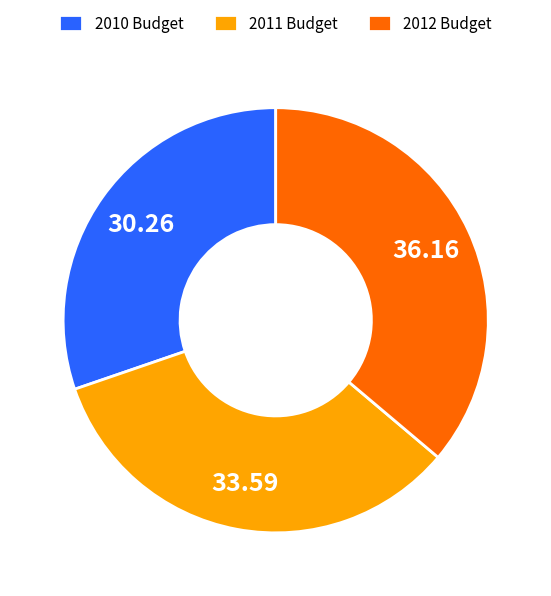

Is the sum of 2011 Budget and 2010 Budget greater than half?

Yes